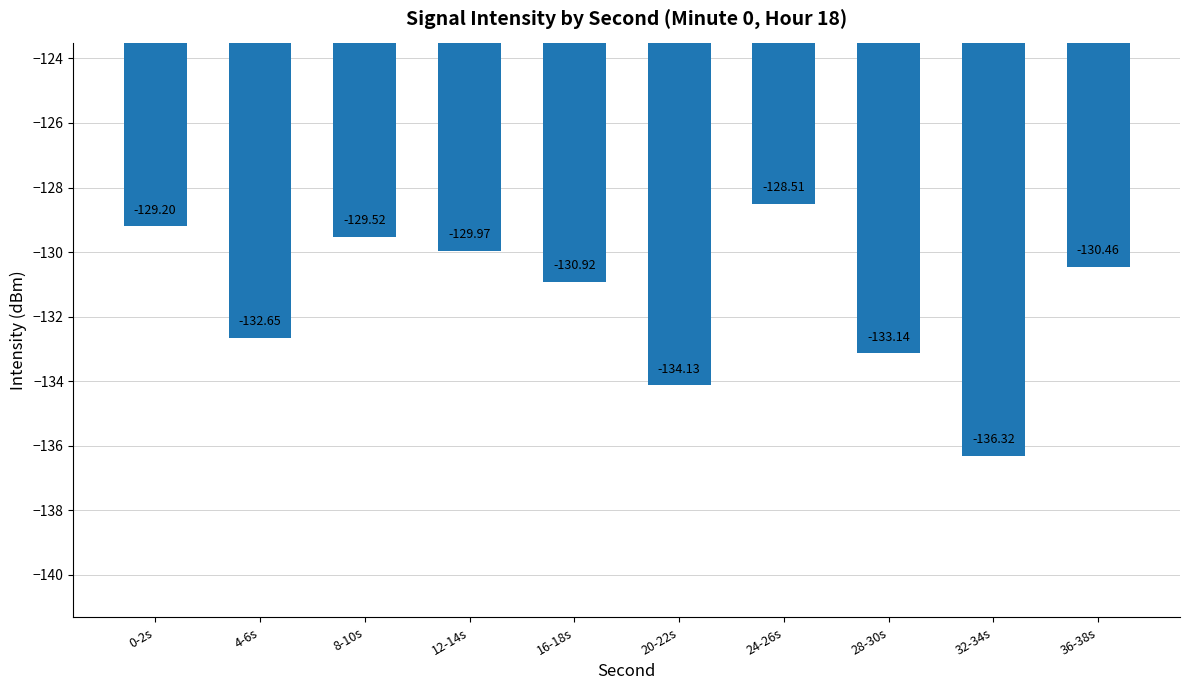

At which category does the chart reach its peak across all series?

24-26s